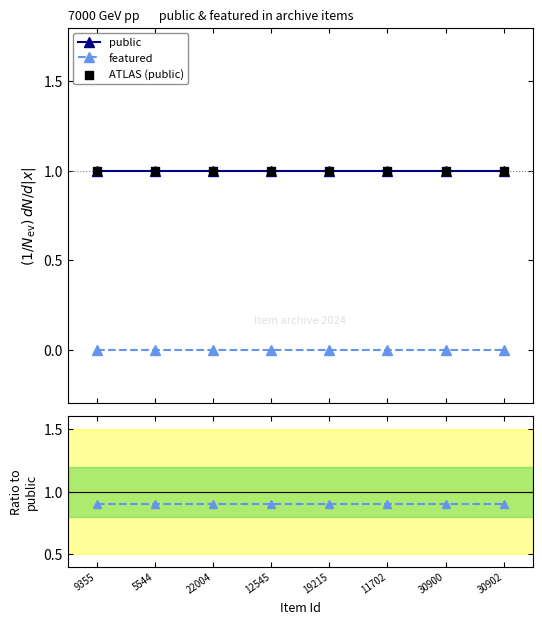

At which category is the sum across all series the highest?

9355